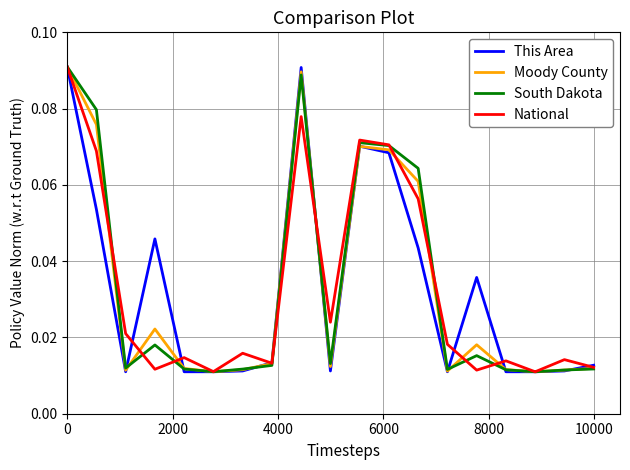

Which series ends up on top after the final intersection of National and This Area?

This Area